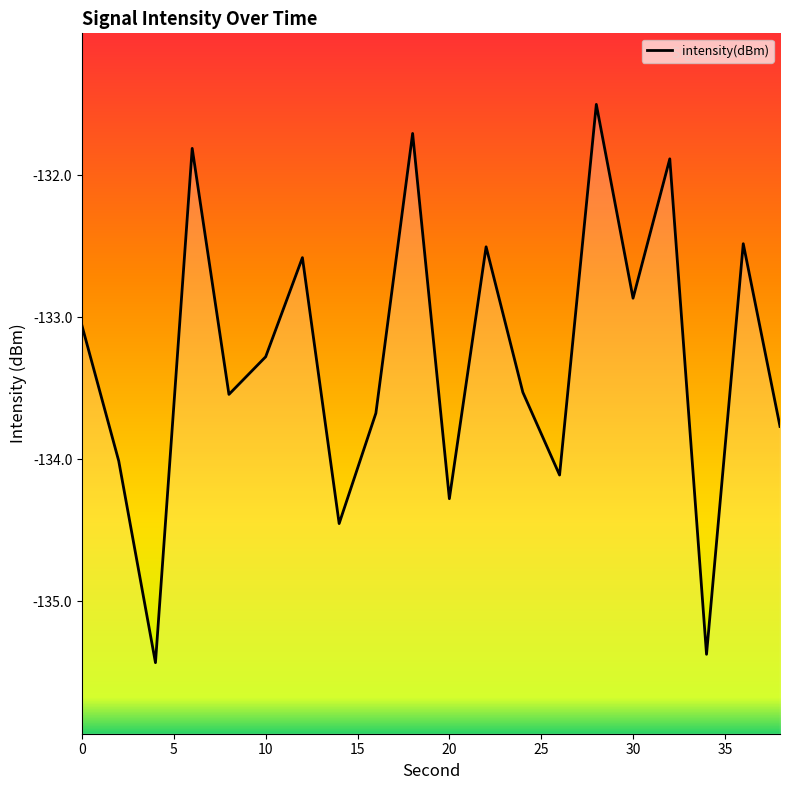

What is the maximum value shown in the chart?

-131.5